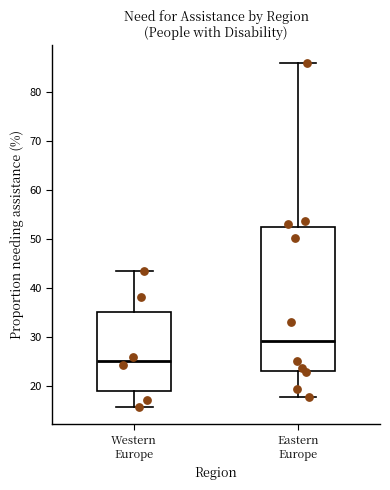

Where does the lower whisker of the box for Eastern Europe end on the y-axis? The values are not printed on the chart, so give them approximately, as read against the axis.

18